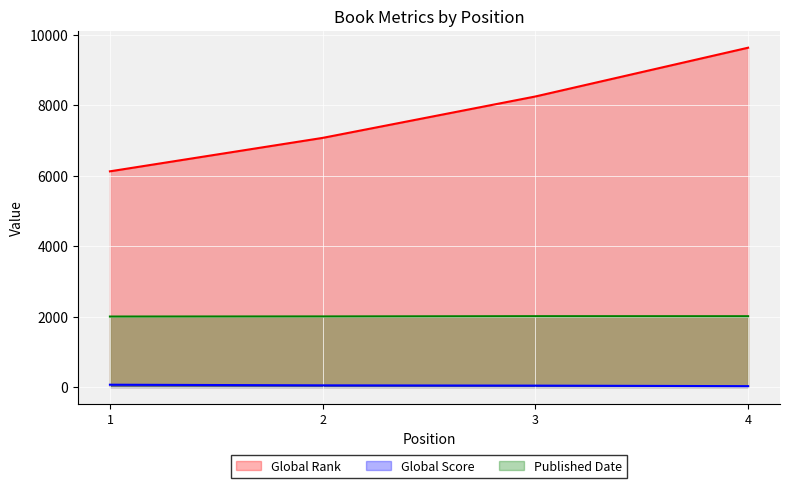

How many data points in Global Score are less than 47?

2